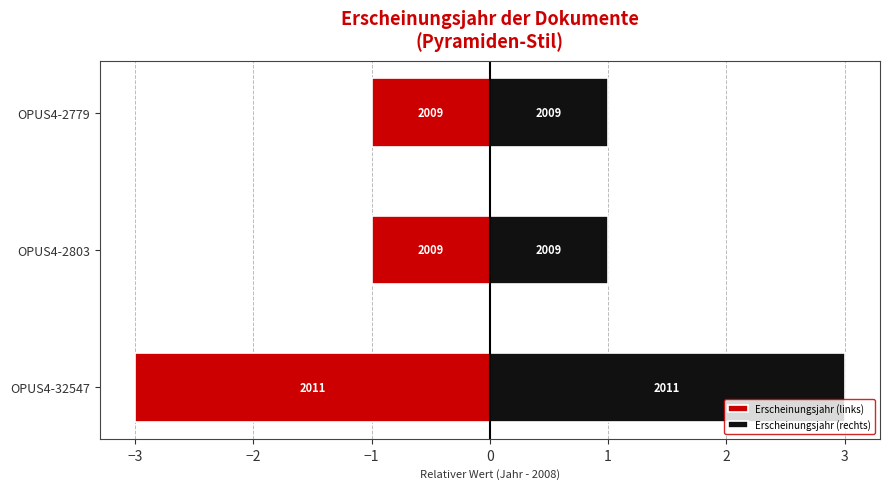

Between OPUS4-2803 and OPUS4-2779, which series saw the biggest shift?

Erscheinungsjahr (links)